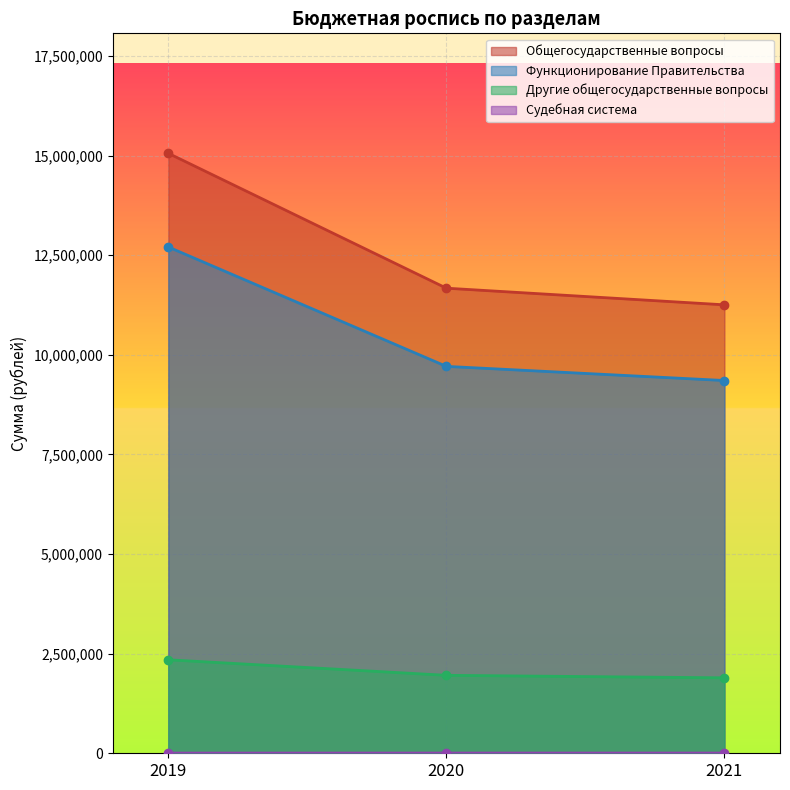

Does the chart display data point markers on the line(s)?

Yes